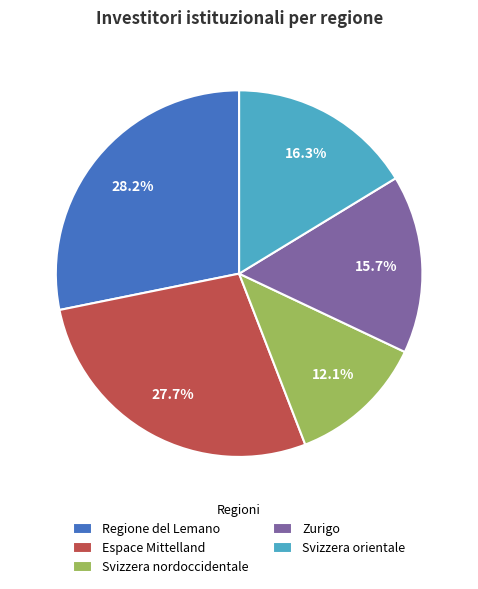

Do Svizzera orientale and Regione del Lemano together represent more than half of the pie?

No